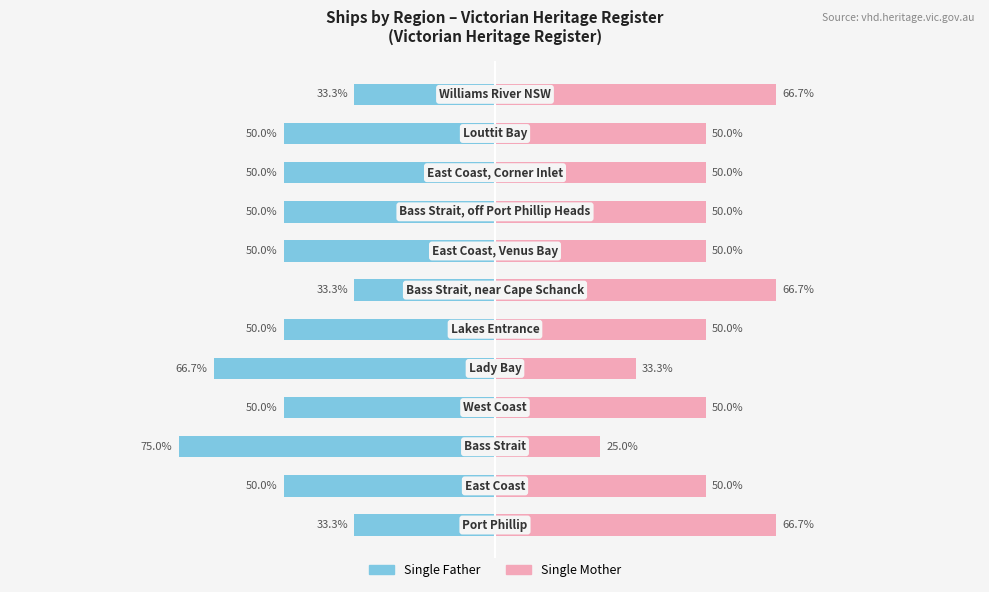

How many data points in Single Father are less than -50?

2